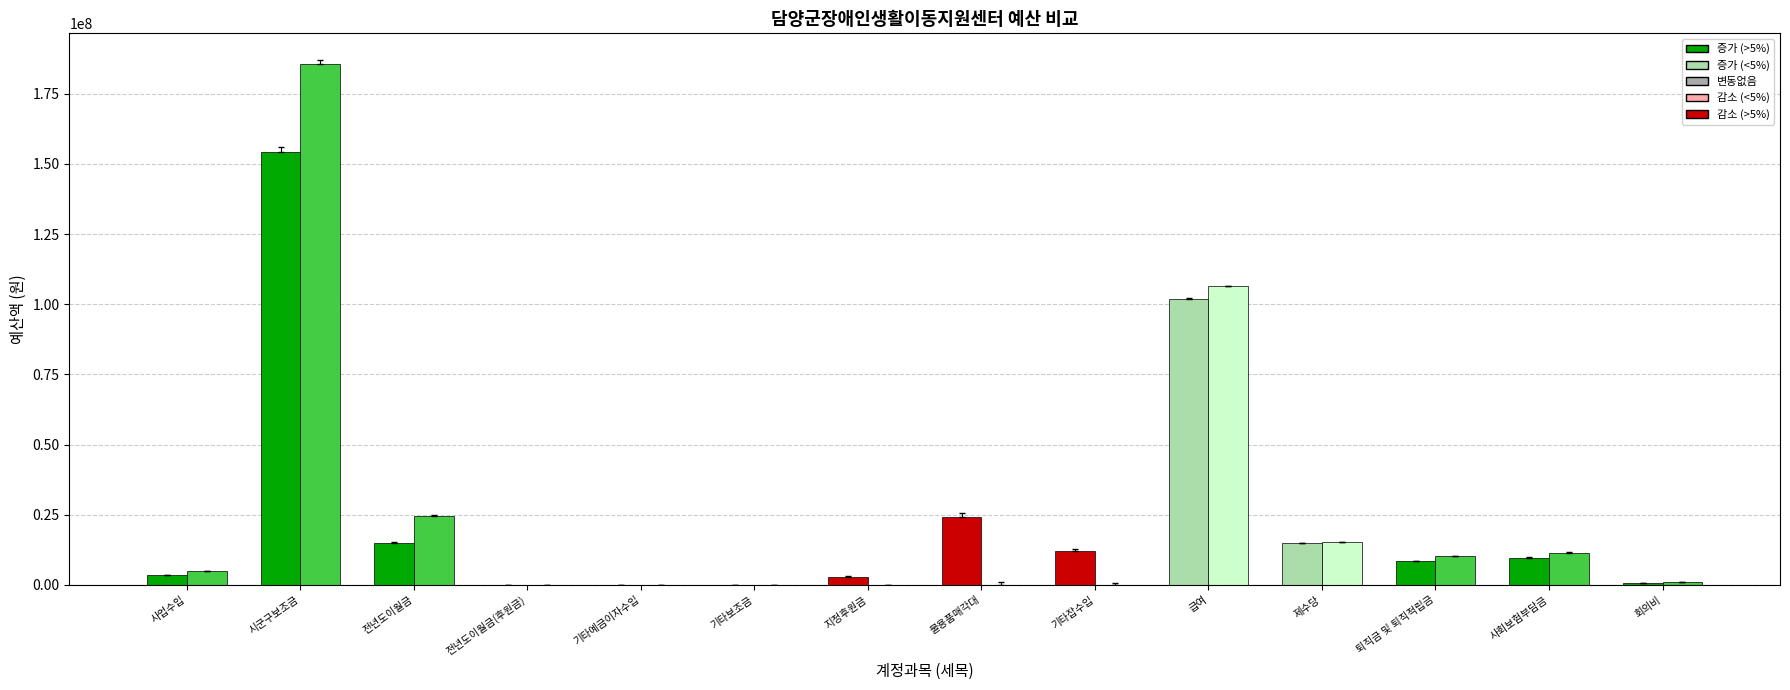

What is the total value across all series at 사회보험부담금?

21209190